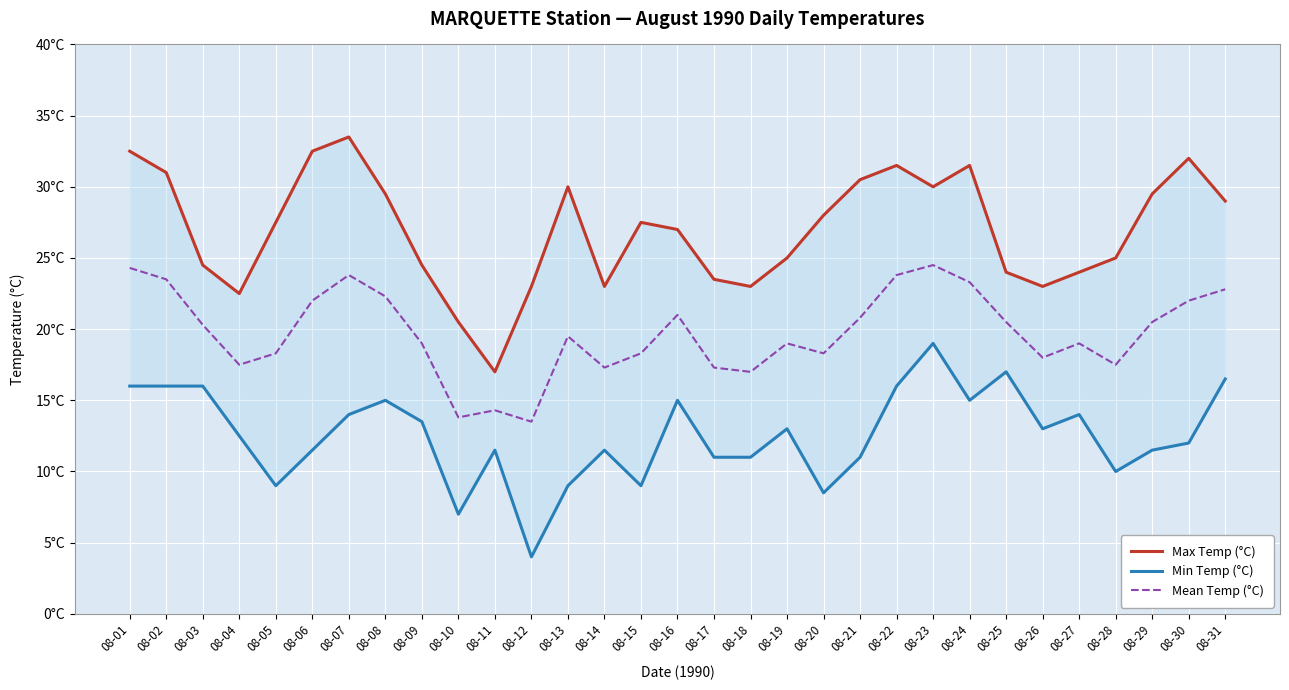

What are all the series names shown in the legend?

Max Temp (°C), Min Temp (°C), Mean Temp (°C)